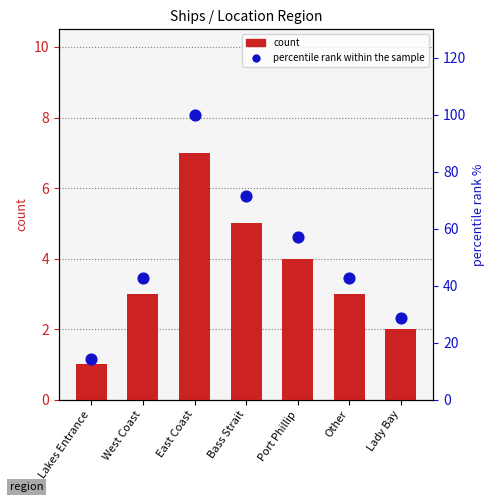

What are all the series names shown in the legend?

count, percentile rank within the sample